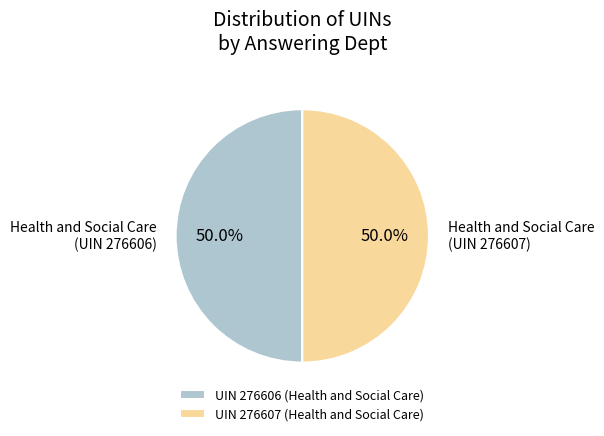

What is the ratio of the value at Health and Social Care (UIN 276606) to the value at Health and Social Care (UIN 276607)?

1.0